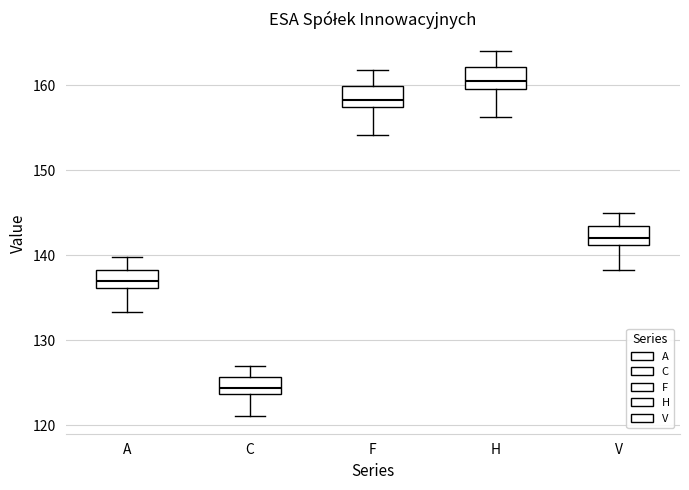

Reading left to right, transcribe this box plot: for each box, give where its median line is, the range the box spans, and where its two whiskers end, as read against the y-axis. The values are not printed on the chart, so give them approximately, as read against the axis.

A: median 137, box 136 to 138, whiskers 133 to 140
C: median 124 (inside the box), box 124 to 126, whiskers 121 to 127
F: median 158, box 157 to 160, whiskers 154 to 162
H: median 160 (just above the box's lower edge), box 160 to 162, whiskers 156 to 164
V: median 142, box 141 to 143, whiskers 138 to 145